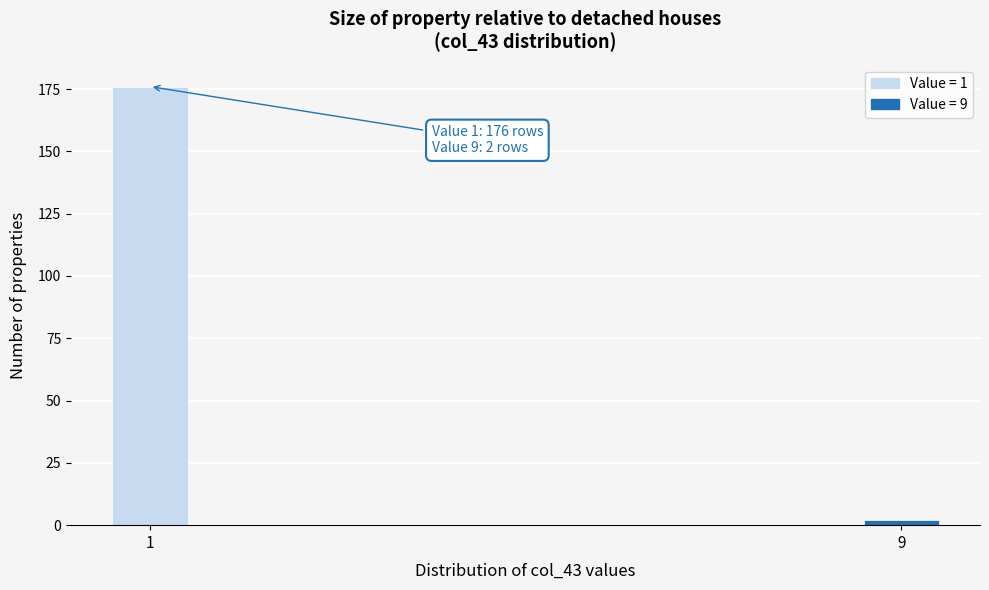

Reading left to right, what are all the values shown in this chart?

1=176	9=2